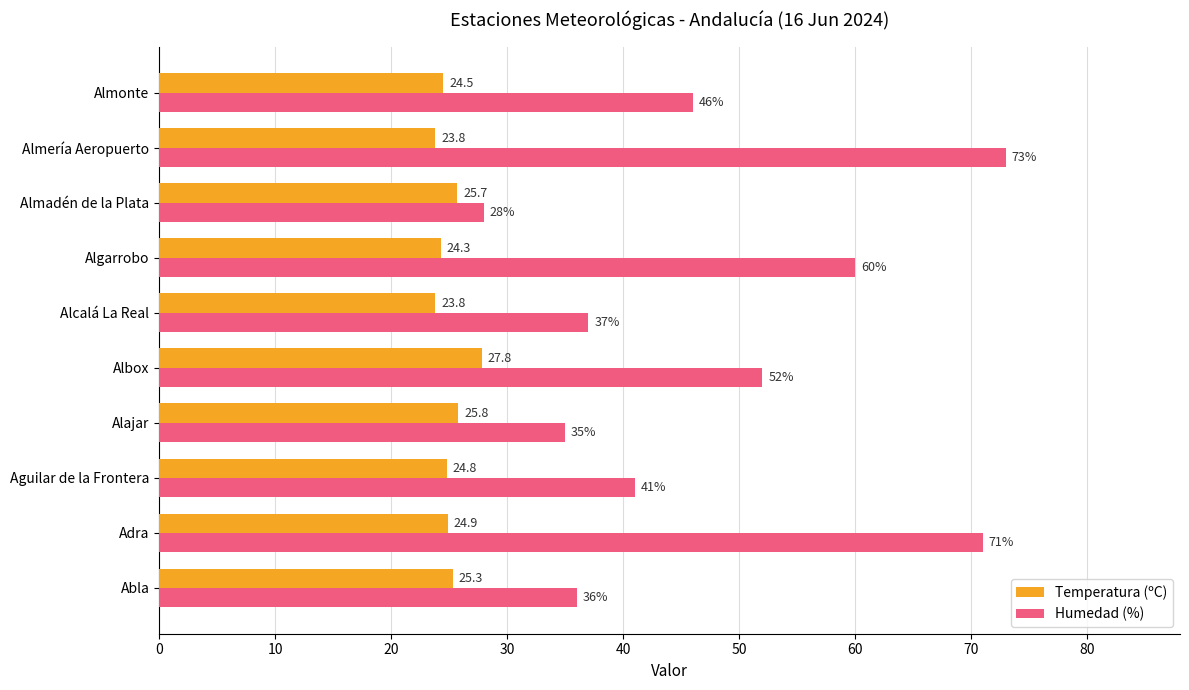

What is the maximum value shown in the chart?

73.0